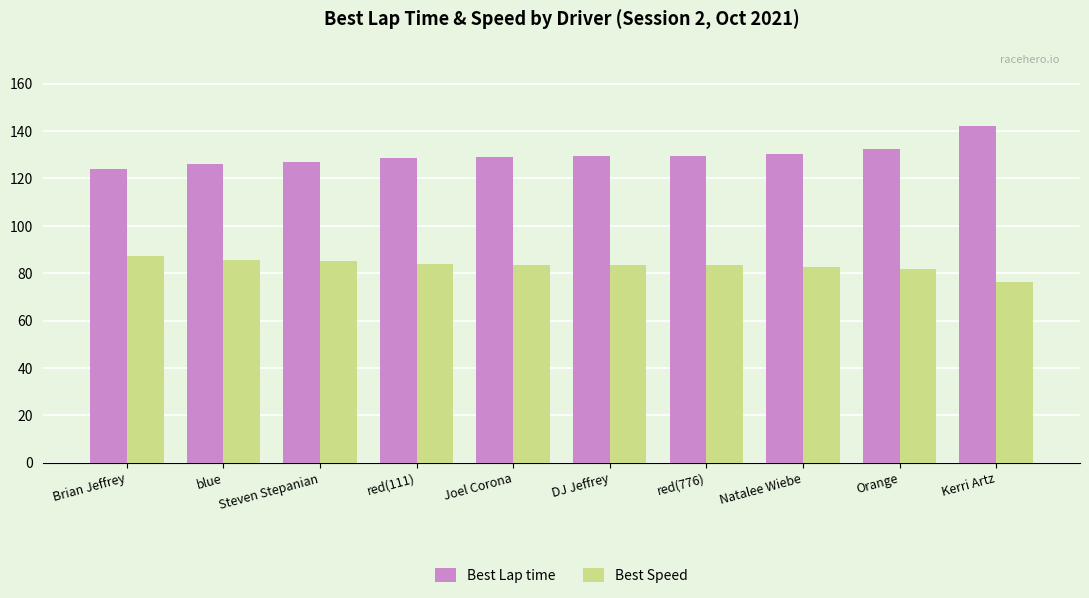

What is the difference between the maximum and second lowest values in the Best Lap time series?

15.7